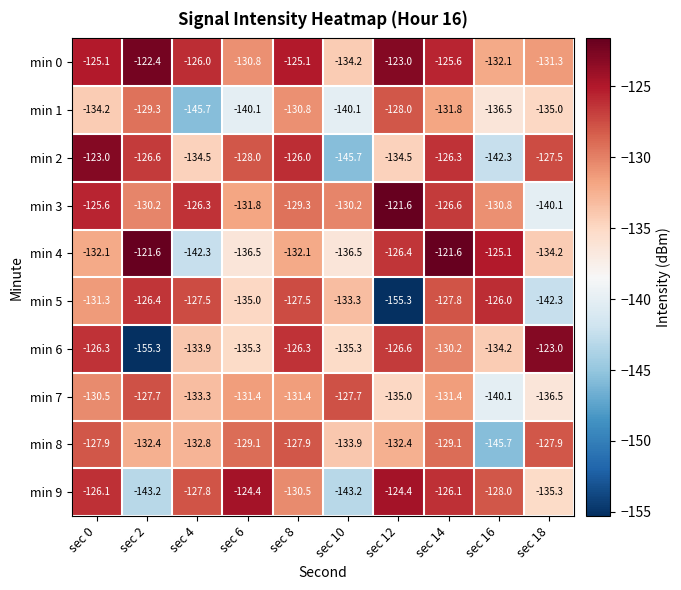

What is the sum of all min 3 values?

-1292.5